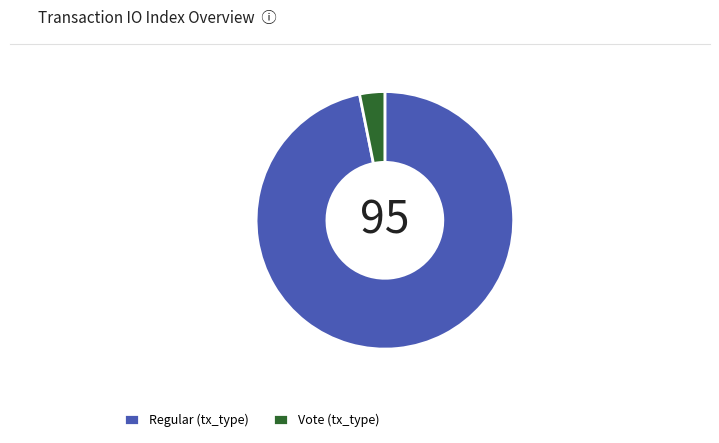

The Regular slice represents 82% of the pie. True or false?

False